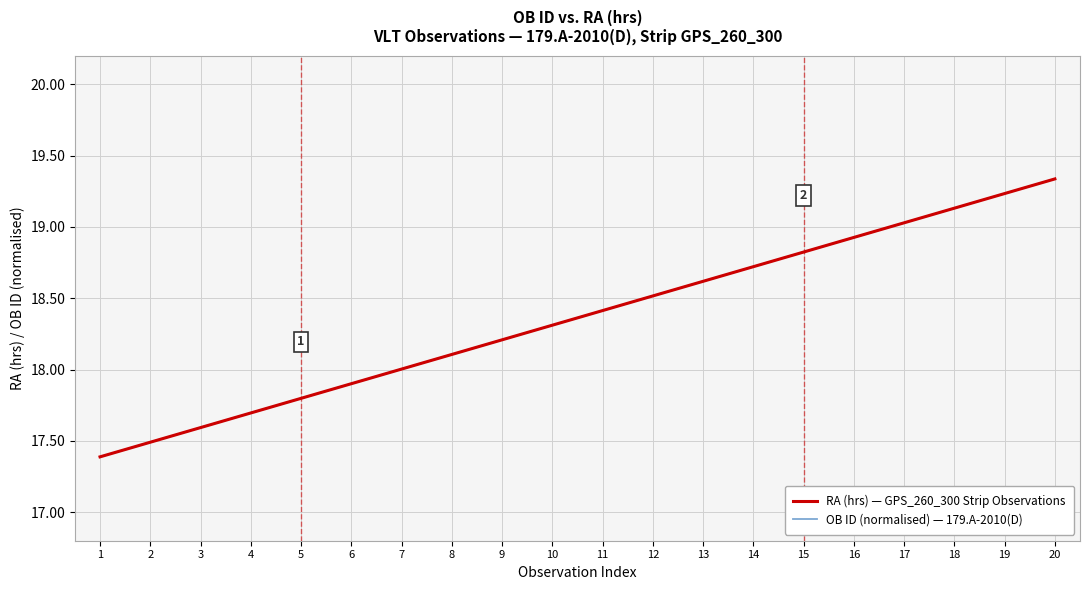

List the labels in order of OB ID (normalised) — 179.A-2010(D) value, smallest first.

1, 2, 3, 4, 5, 6, 7, 8, 9, 10, 11, 12, 13, 14, 15, 16, 17, 18, 19, 20